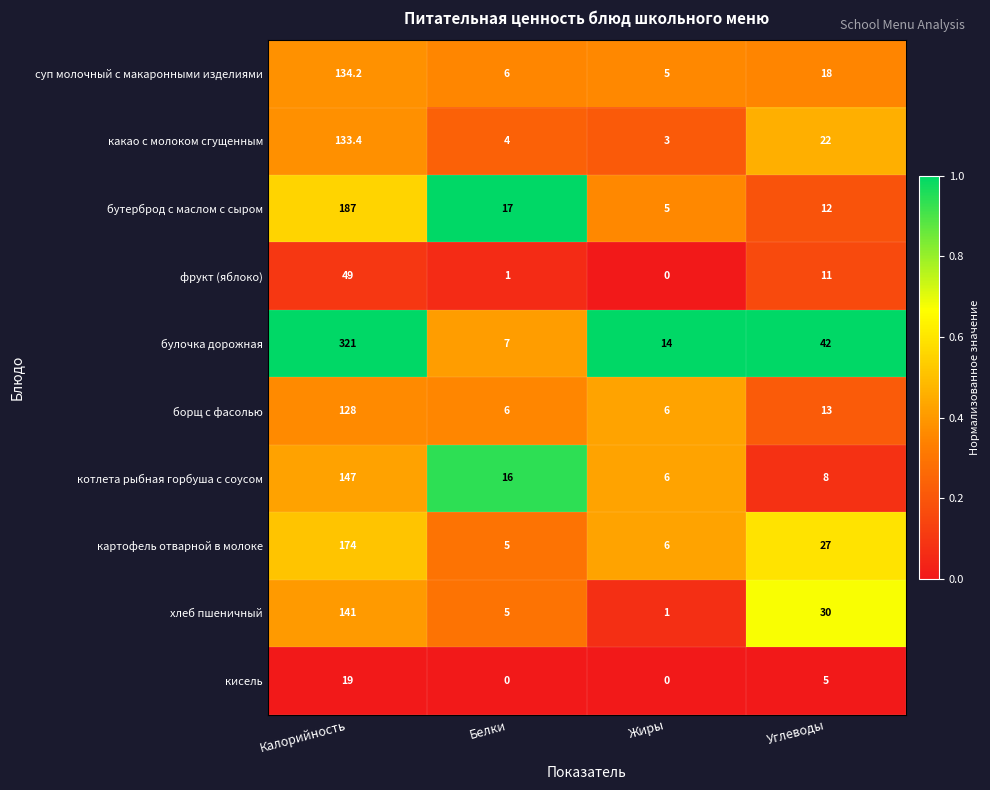

The value of борщ с фасолью at Белки is 6.0. True or false?

True